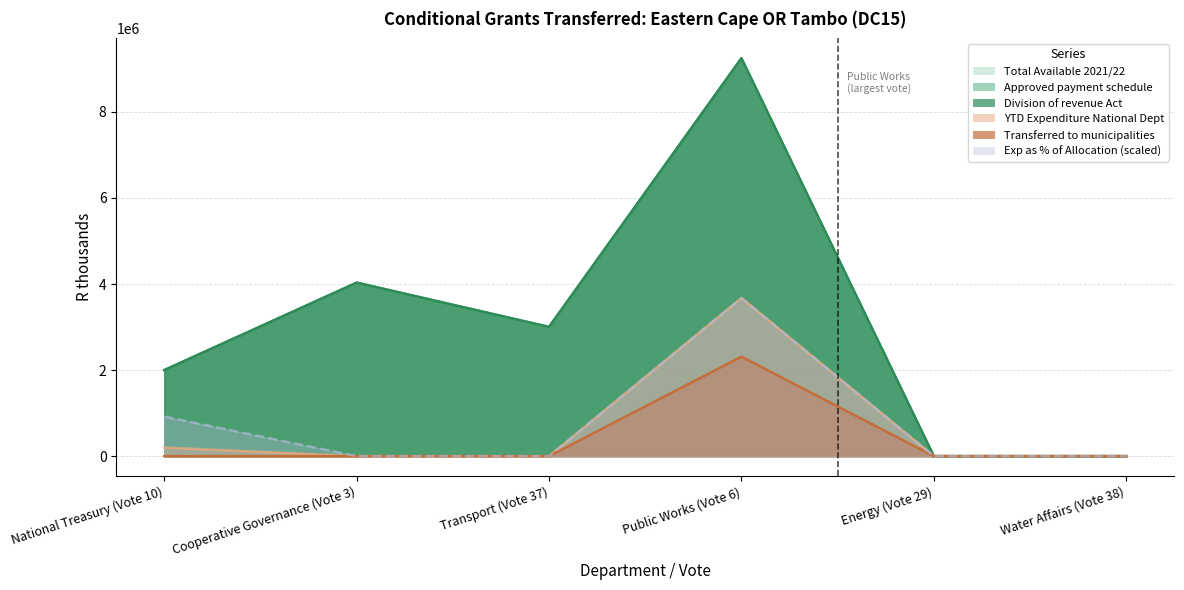

What is the label of the 2nd point from the left?

Cooperative Governance (Vote 3)